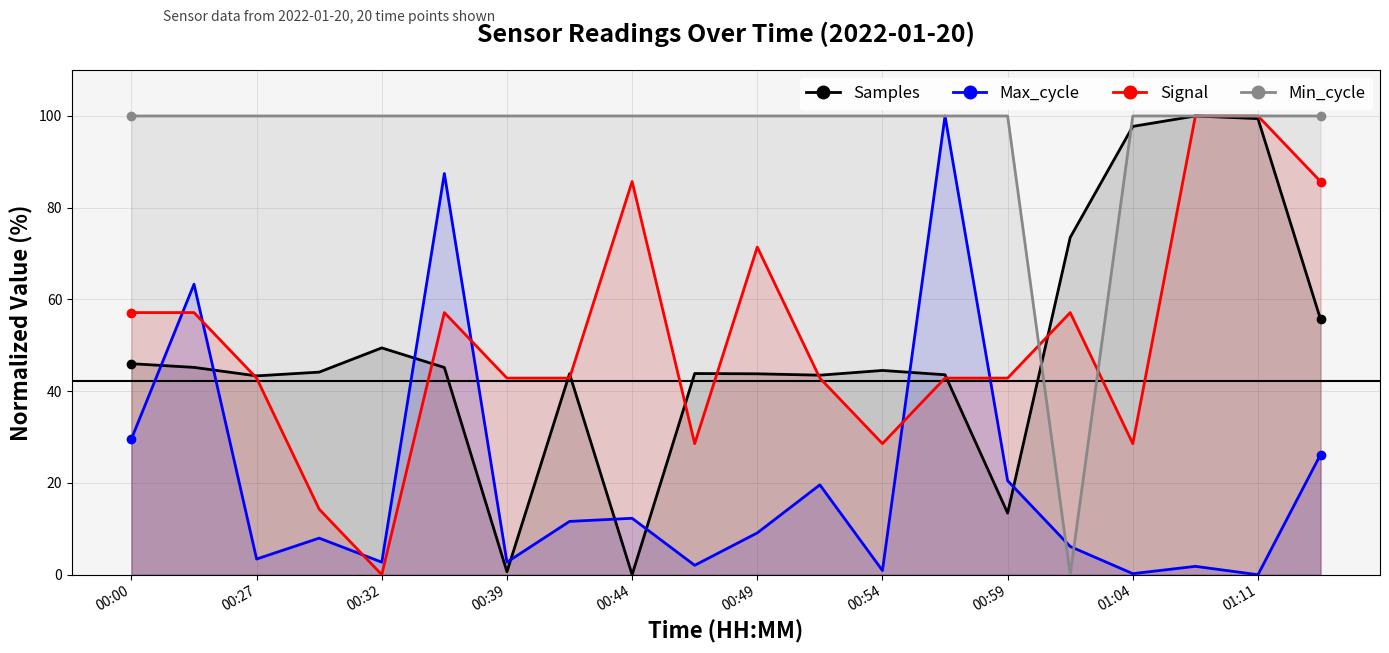

How many values in the Max_cycle series exceed 9?

10